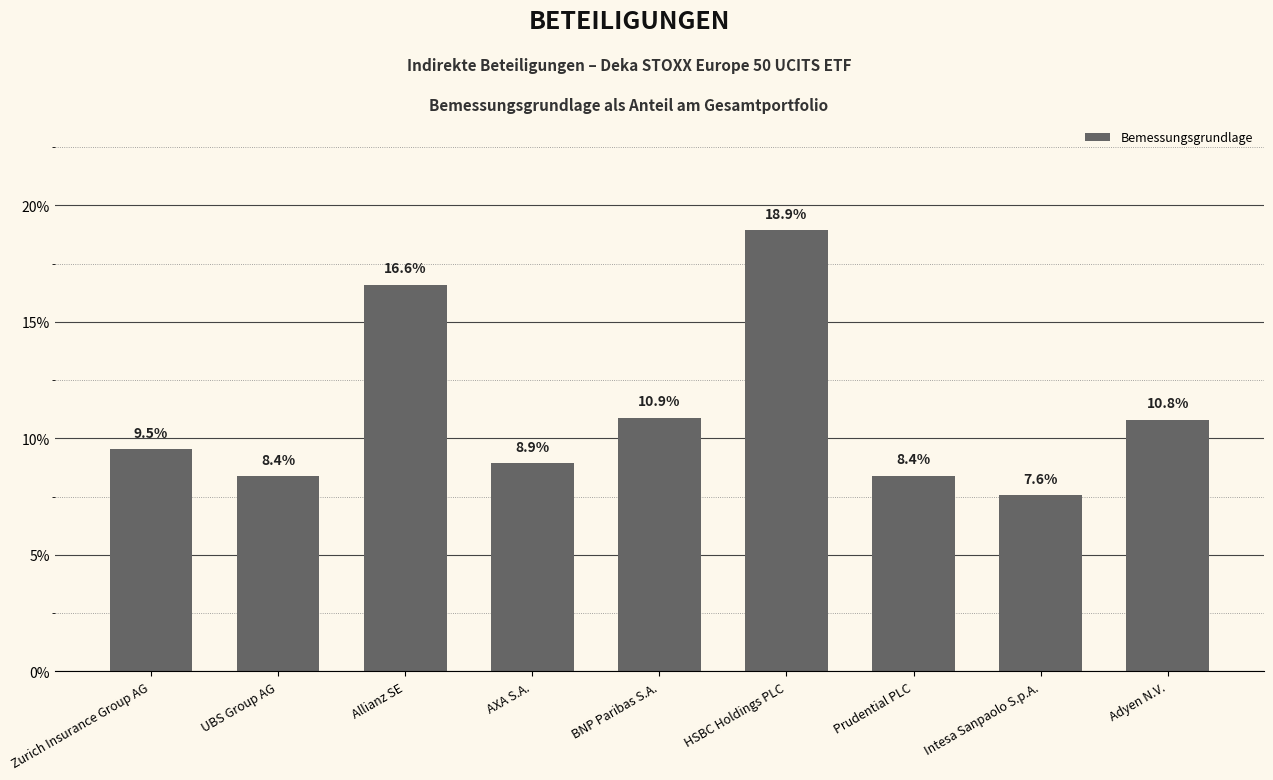

Are the bars horizontal?

No